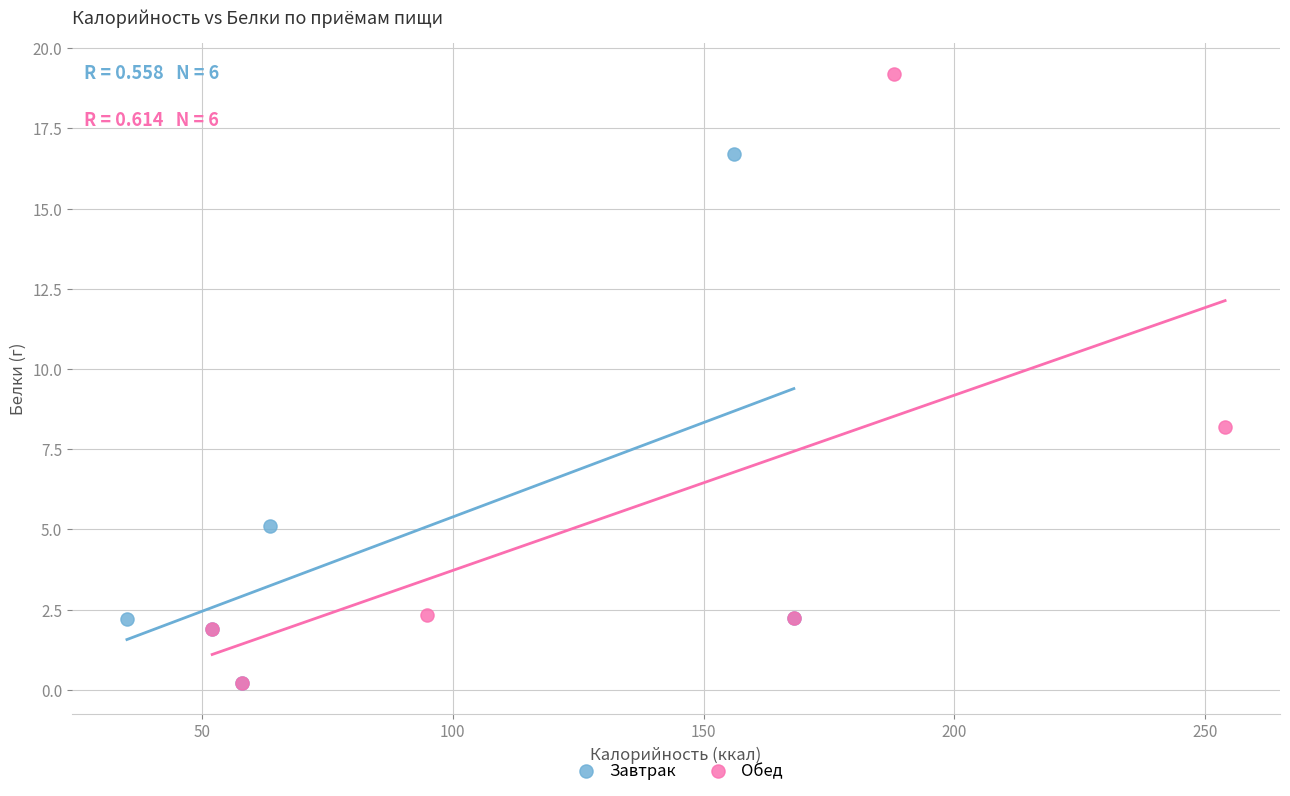

What are all the series names shown in the legend?

Завтрак, Обед